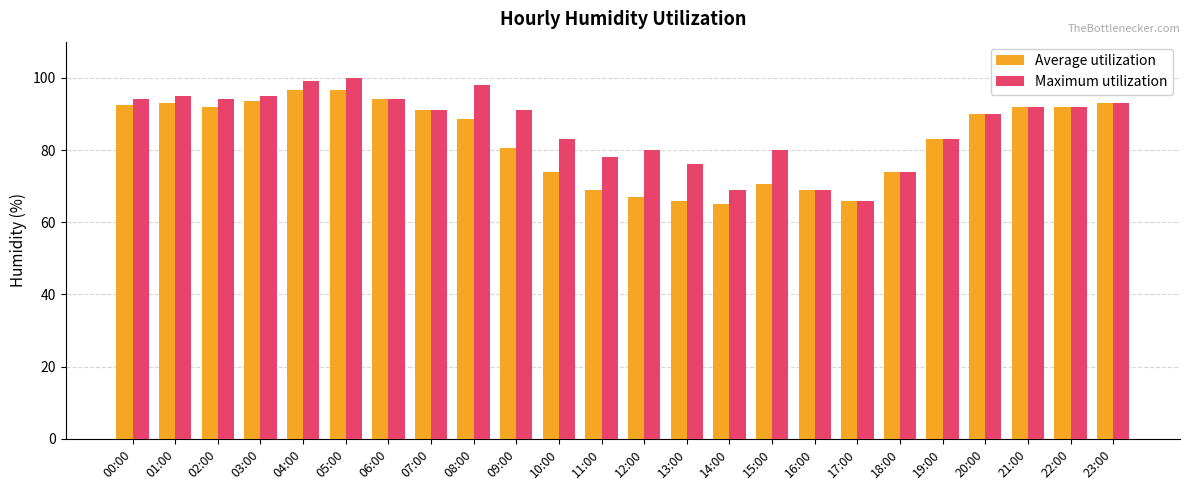

What is the smallest value displayed?

65.0